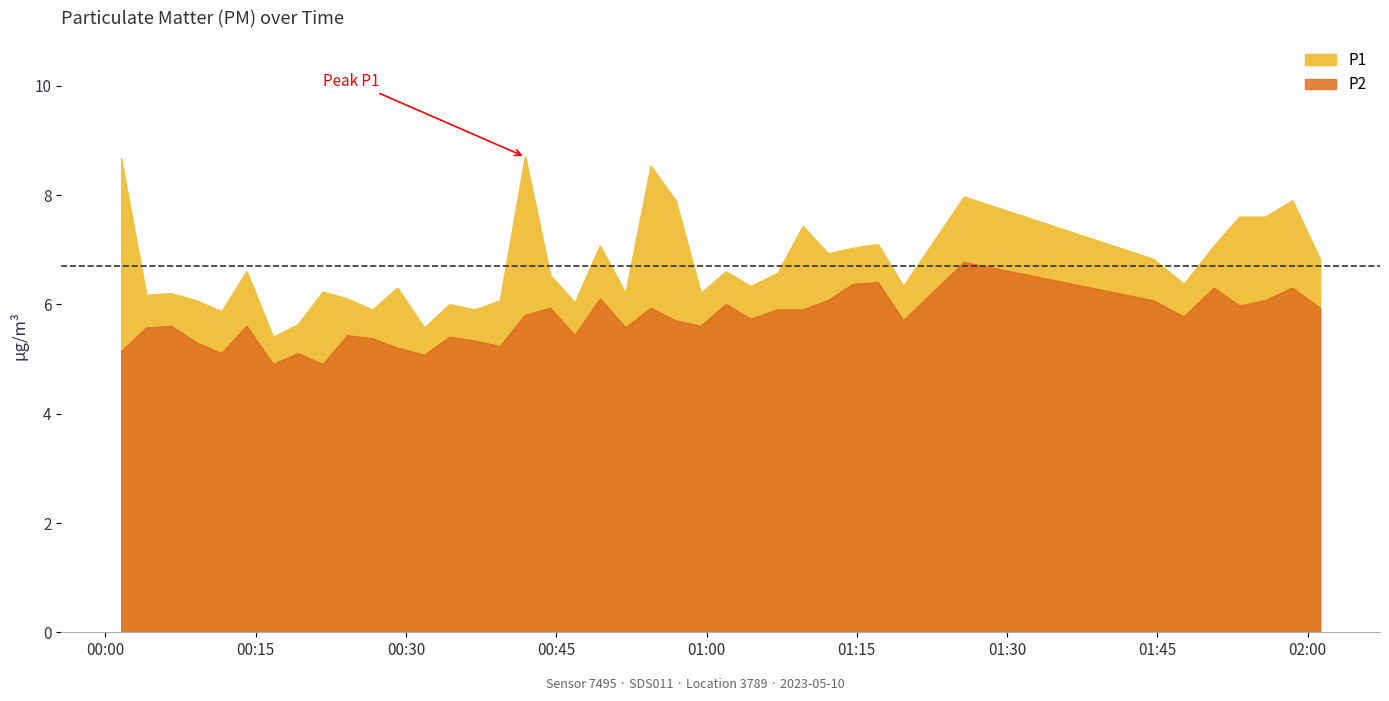

What is the label of the 34th point from the right?

2023-05-10T00:16:45